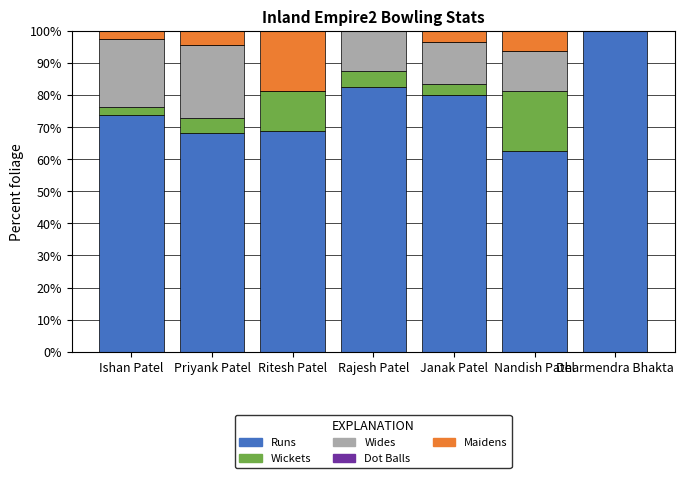

How many categories are shown in the chart?

7